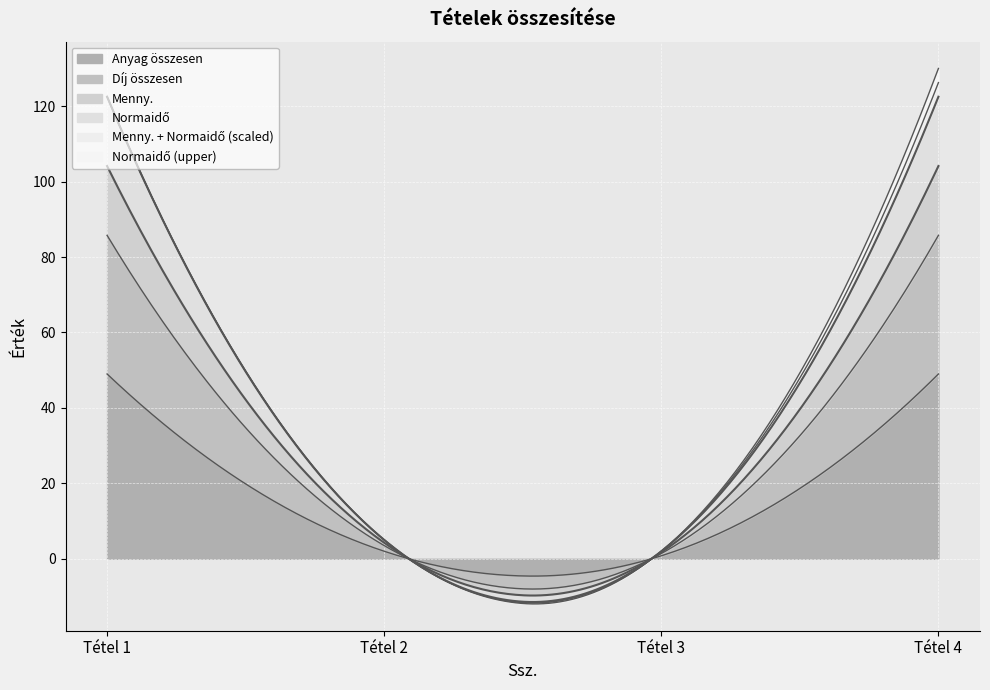

What is the lowest value of the Anyag összesen series?

-4.6